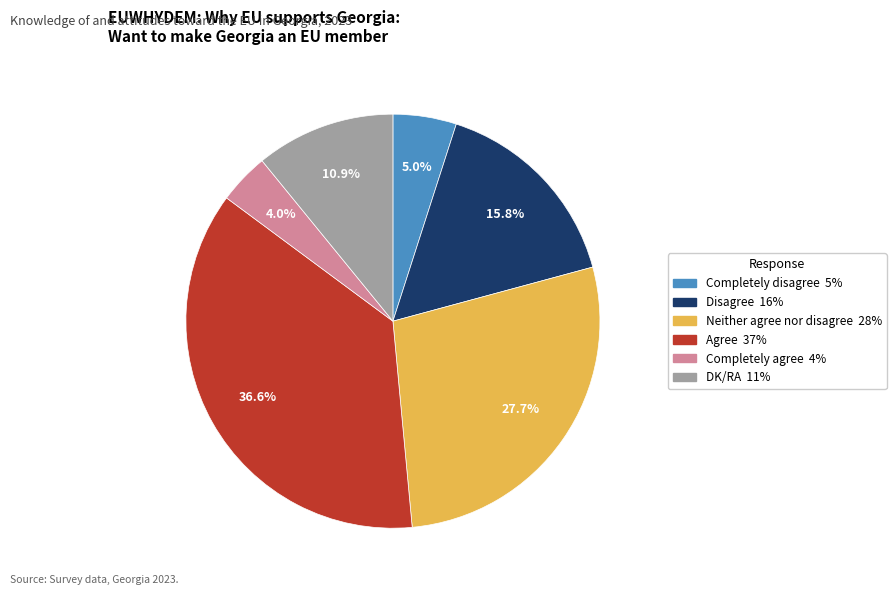

Which has a higher value, Neither agree nor disagree or Disagree?

Neither agree nor disagree